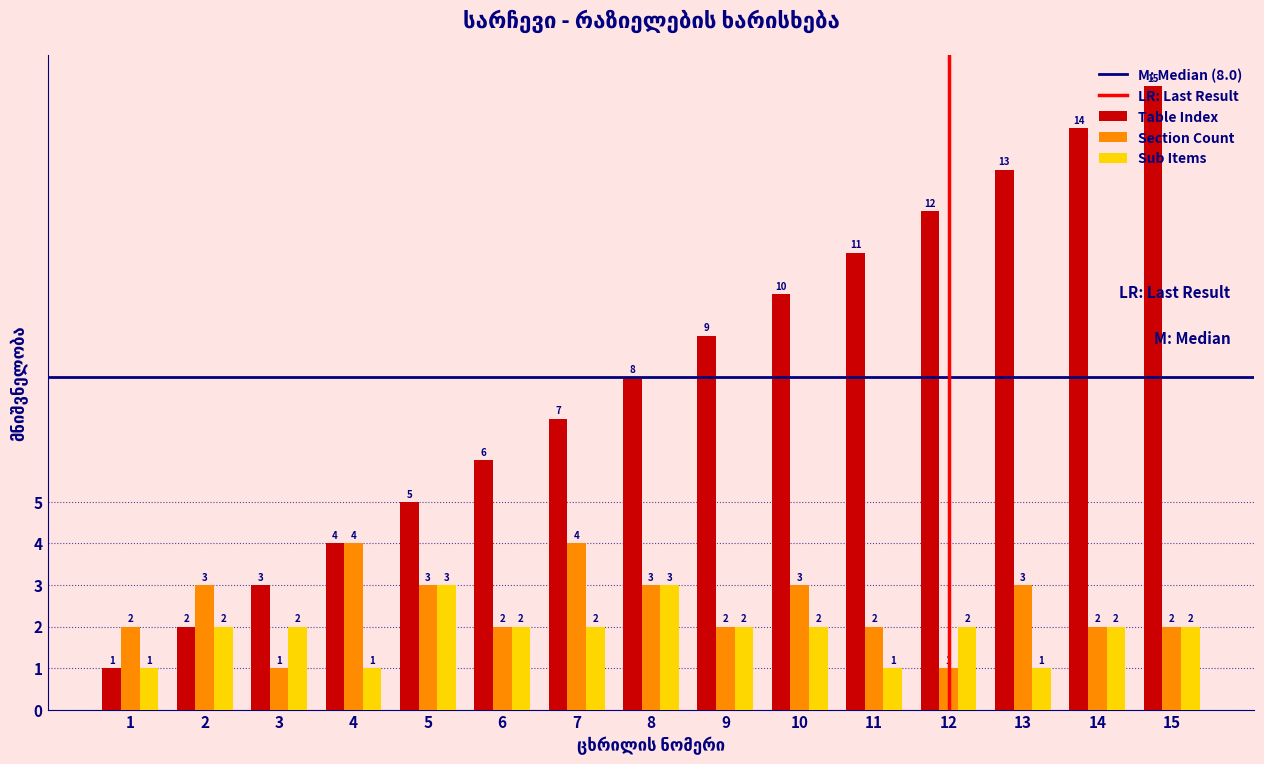

Is the value of Section Count at 4 greater than the value of Table Index at 8?

No